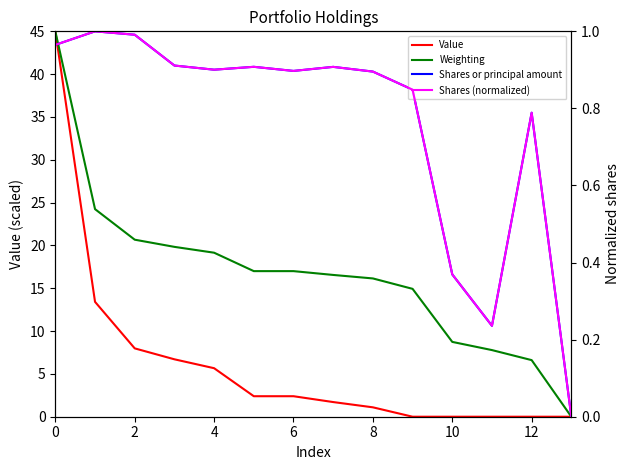

Rank the series by their maximum value, from highest to lowest.

Value, Weighting, Shares or principal amount, Shares (normalized)